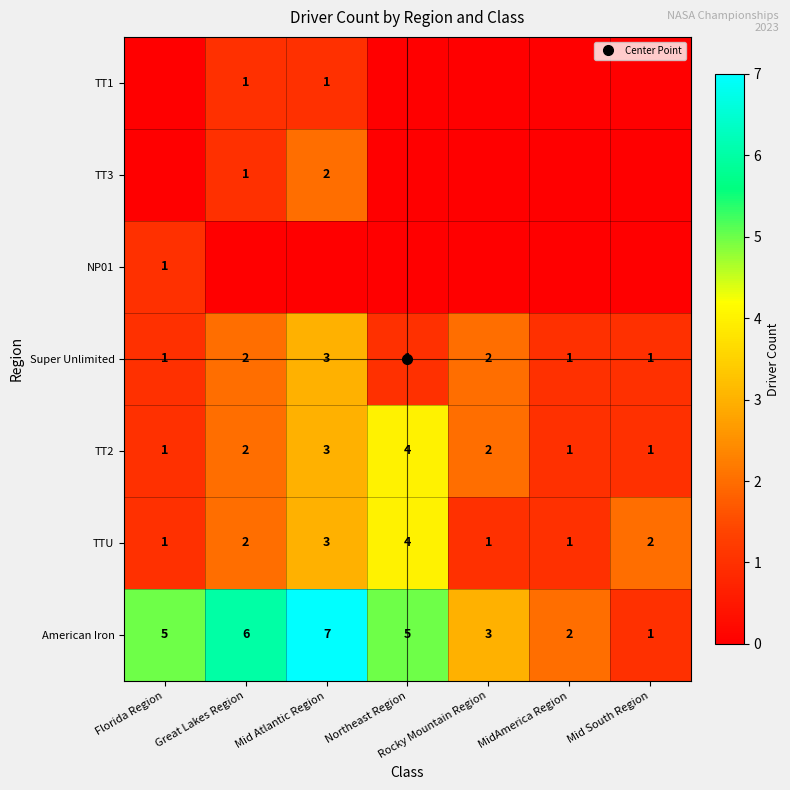

Rank the series by their maximum value, from highest to lowest.

American Iron, TTU, TT2, Super Unlimited, TT3, NP01, TT1